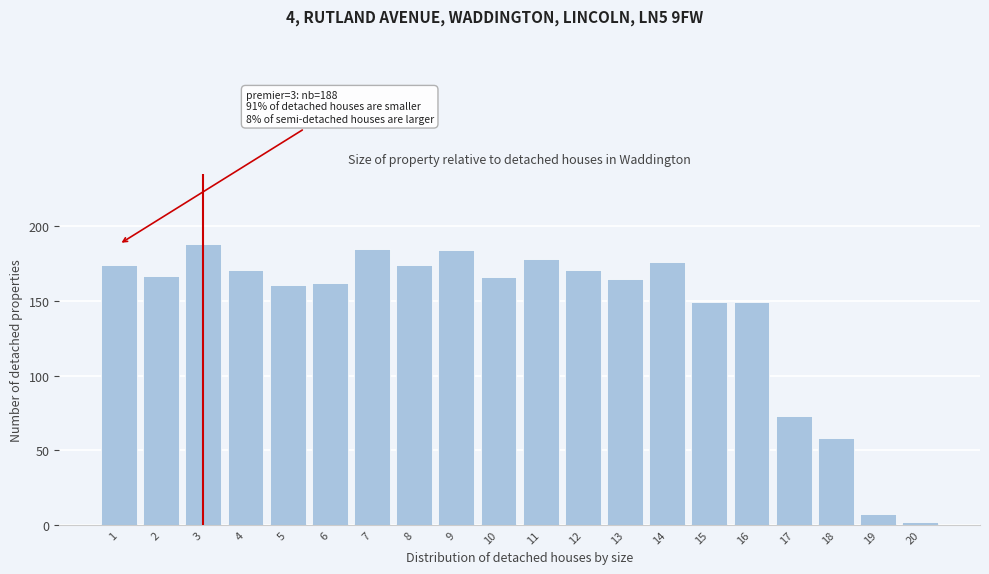

Reading left to right, extract all data points from this chart.

174	167	188	171	161	162	185	174	184	166	178	171	165	176	149	149	73	58	7	2